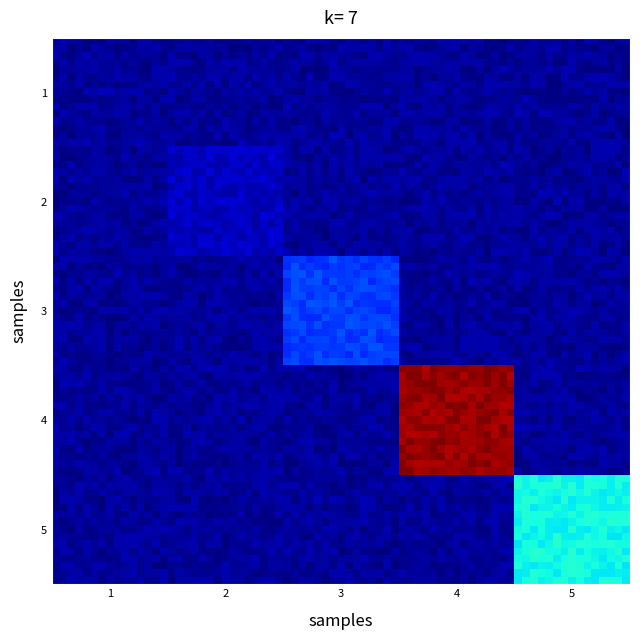

Reading left to right, what are all the values shown in this chart?

1: 0.1	0.0	0.0	0.0	0.0
2: 0.0	6.5	0.0	0.0	0.0
3: 0.0	0.0	31.7	0.0	0.0
4: 0.0	0.0	0.0	187.2	0.0
5: 0.0	0.0	0.0	0.0	68.8